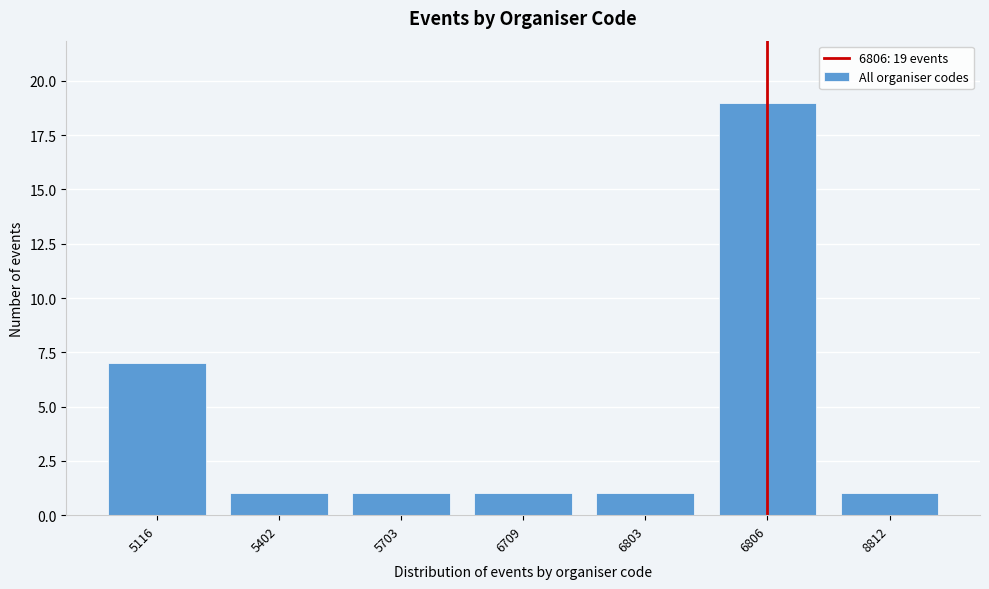

Reading left to right, list all the values displayed in this chart.

5116=7	5402=1	5703=1	6709=1	6803=1	6806=19	8812=1